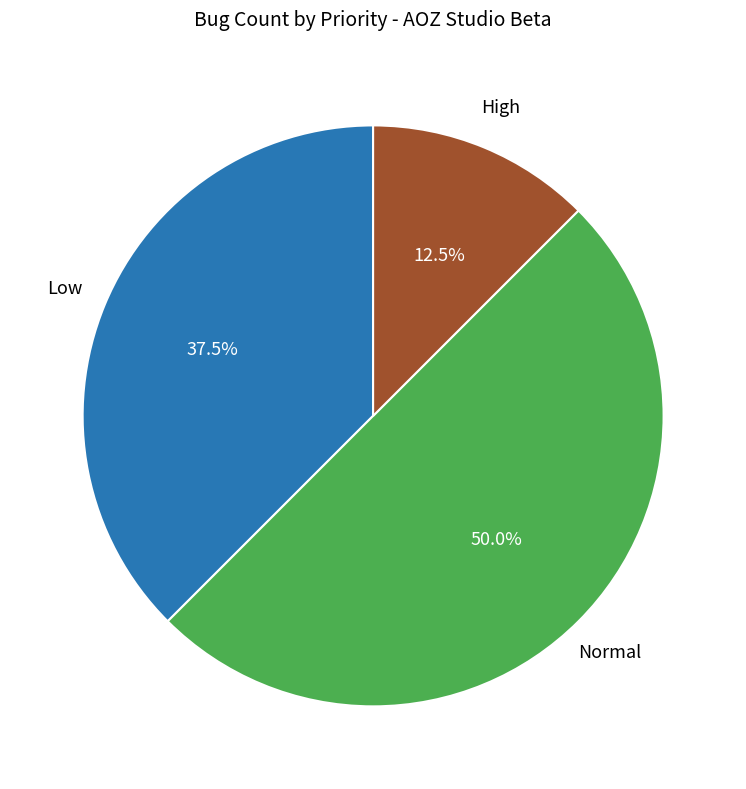

Which has a higher value, Normal or Low?

Normal